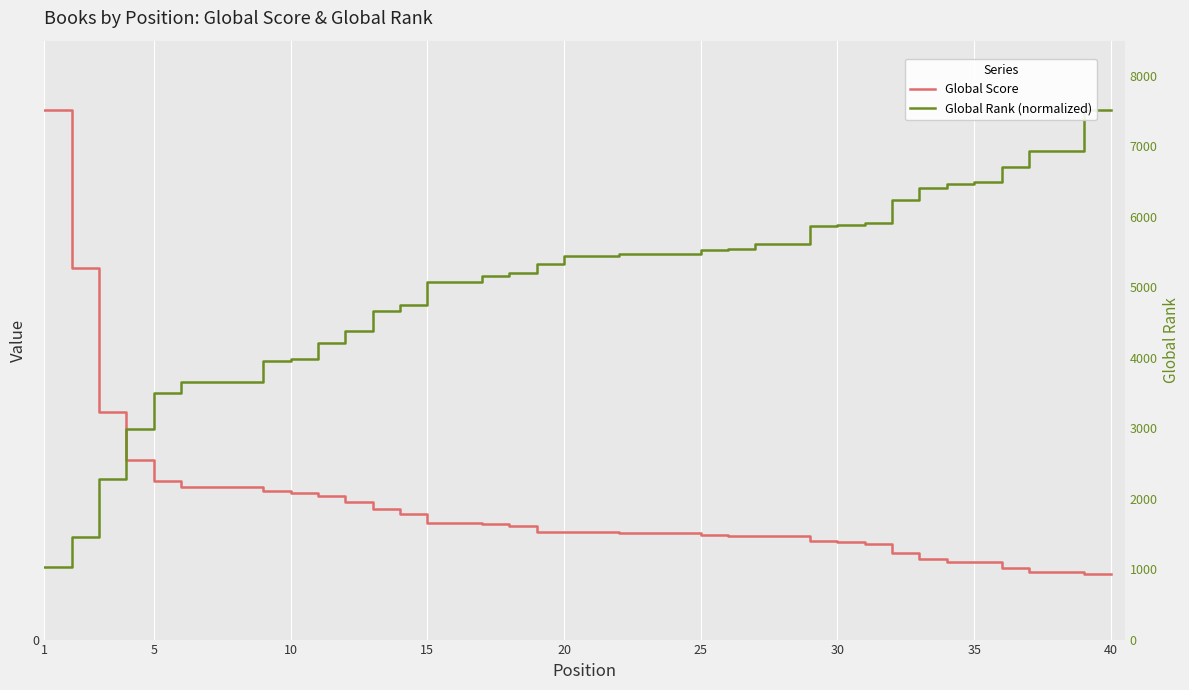

What is the spread (max minus min) of values at 25?

70.3